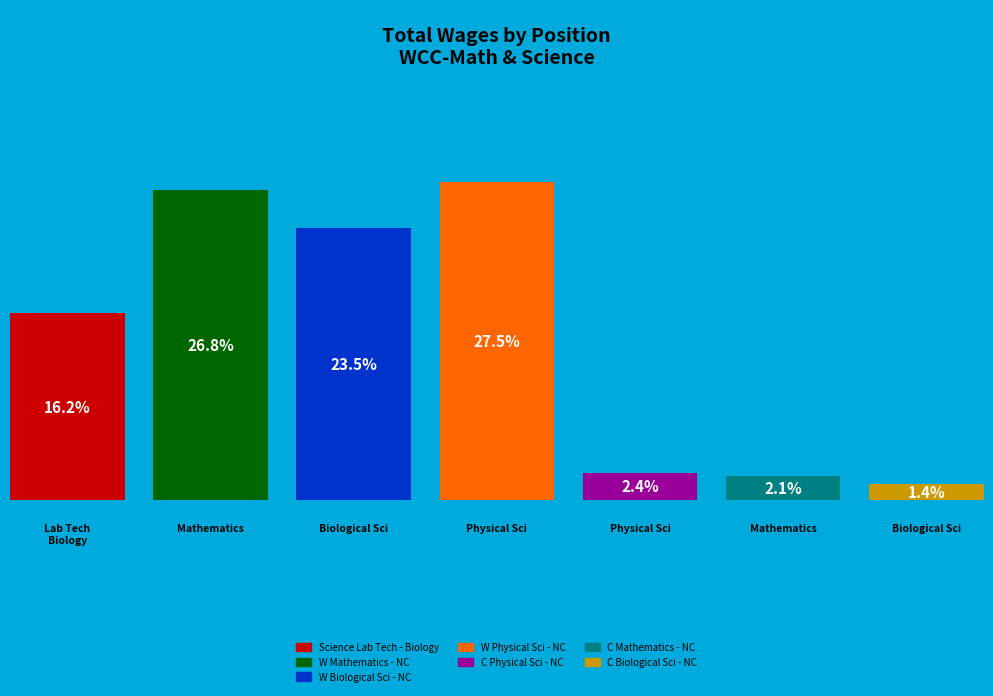

To the nearest percent, what is the difference between the C Physical Sci - NC and C Biological Sci - NC slice percentages?

1%